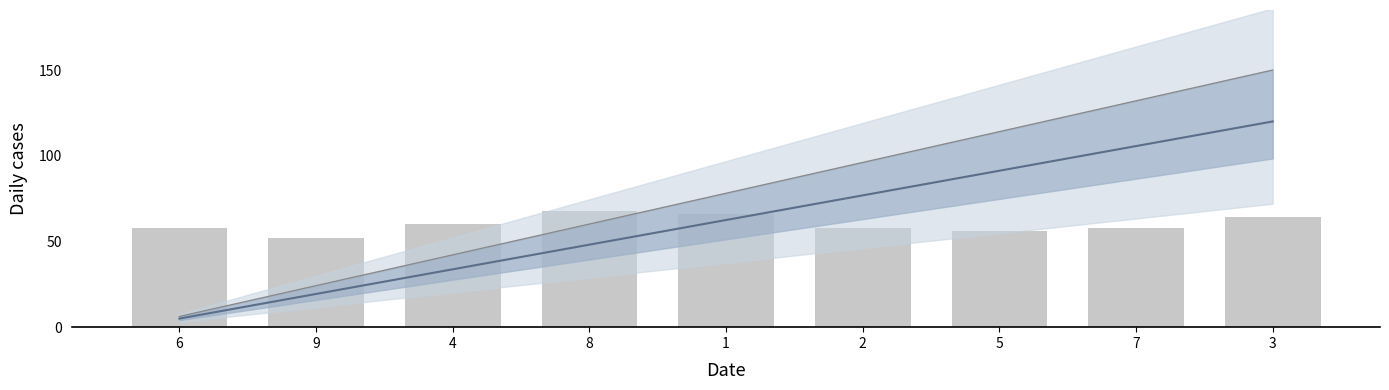

How many Daily cases values are between 58 and 64?

5